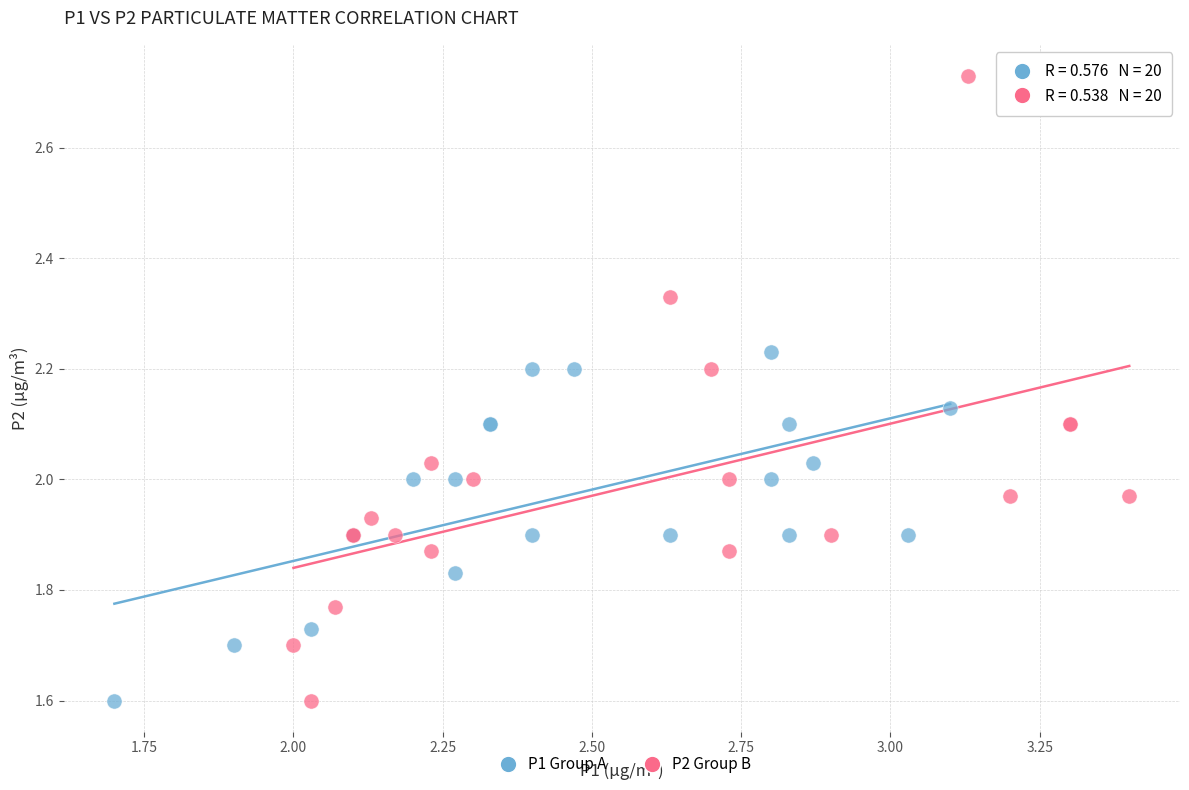

Which series contains the highest Y value?

P2 Group B